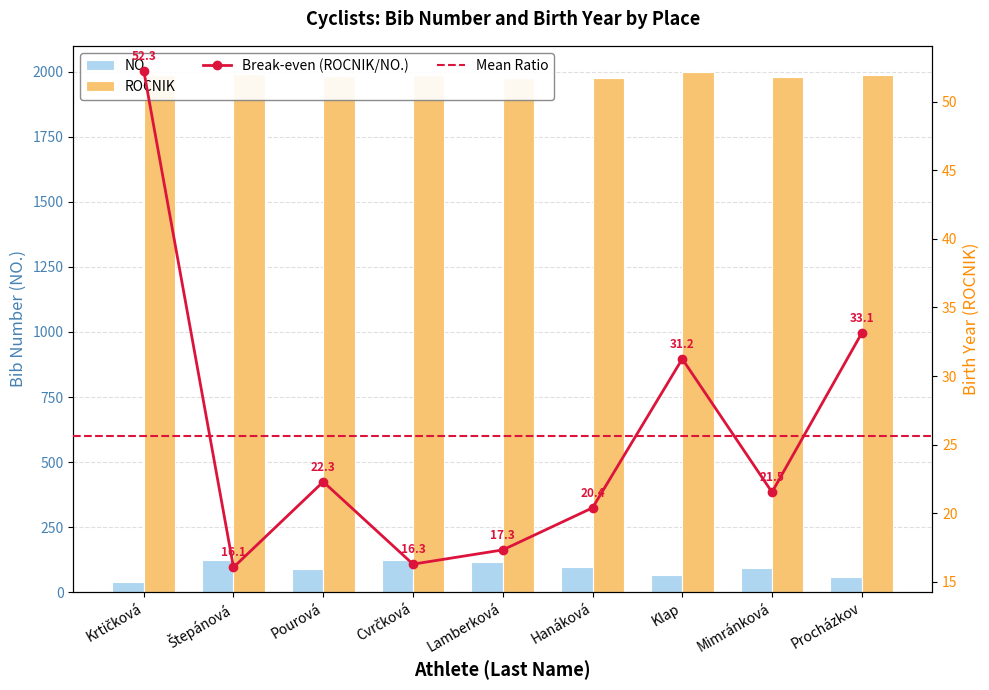

How many data points in ROCNIK are above 1986?

4